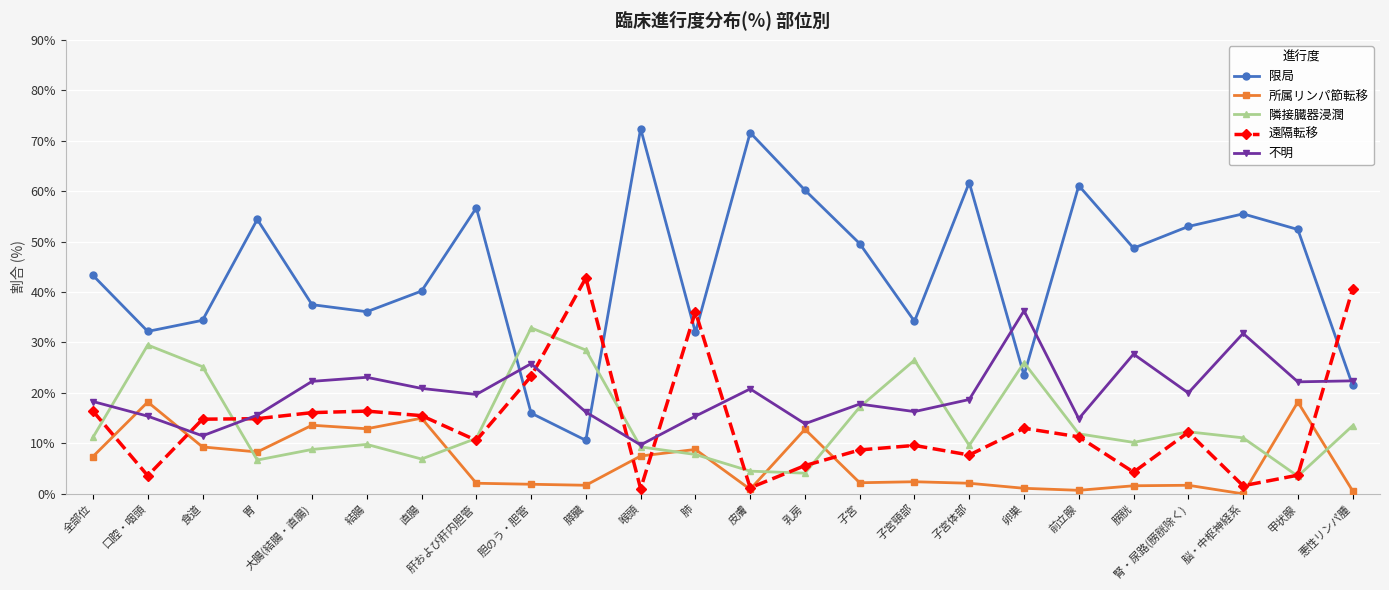

What is the minimum value for 隣接臓器浸潤?

3.5